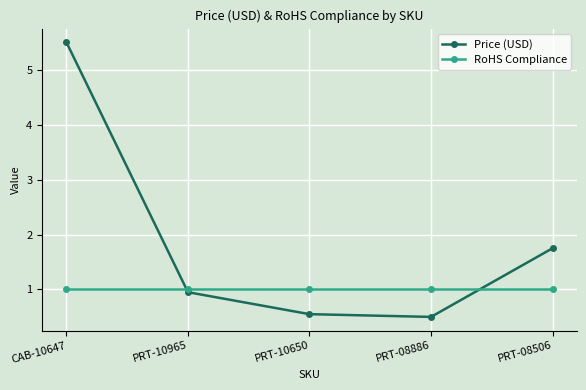

What is the maximum value shown in the chart?

5.5